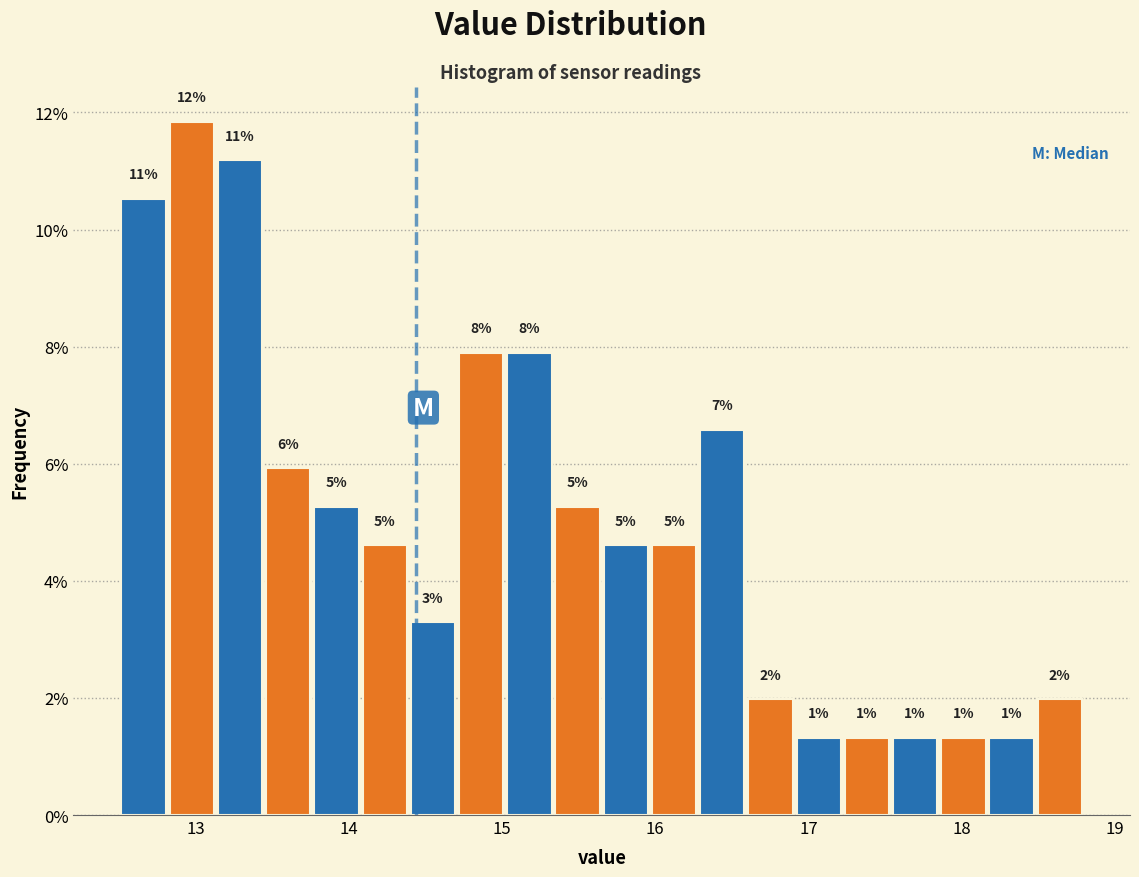

Around what value on the x-axis is the tallest bar? Give the approximate position of its centre, as read against the axis.

13.0